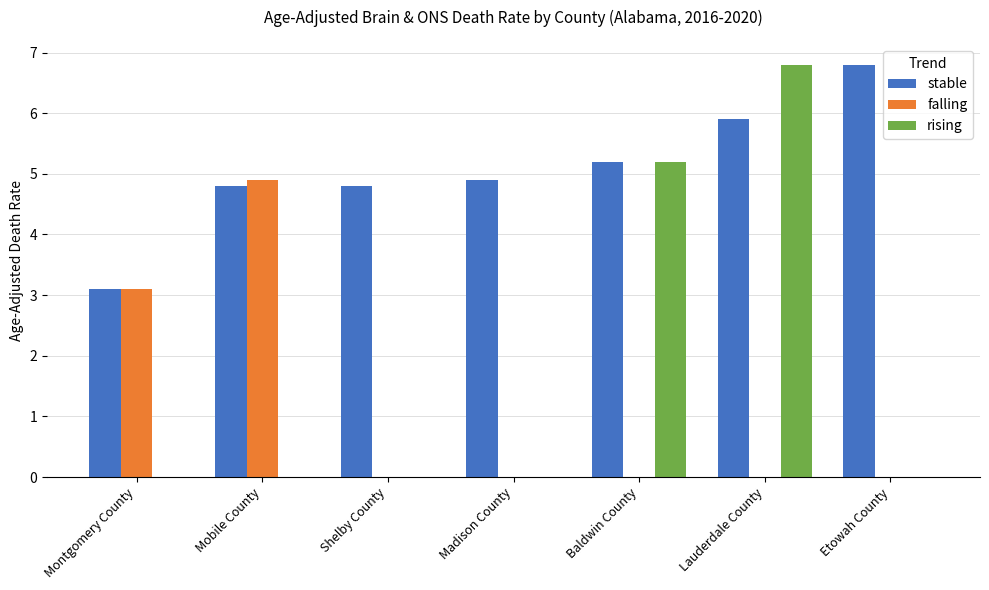

Reading left to right, what are all the values shown in this chart?

stable: Montgomery County=3.1	Mobile County=4.8	Shelby County=4.8	Madison County=4.9	Baldwin County=5.2	Lauderdale County=5.9	Etowah County=6.8
falling: Montgomery County=3.1	Mobile County=4.9	Shelby County=0.0	Madison County=0.0	Baldwin County=0.0	Lauderdale County=0.0	Etowah County=0.0
rising: Montgomery County=0.0	Mobile County=0.0	Shelby County=0.0	Madison County=0.0	Baldwin County=5.2	Lauderdale County=6.8	Etowah County=0.0